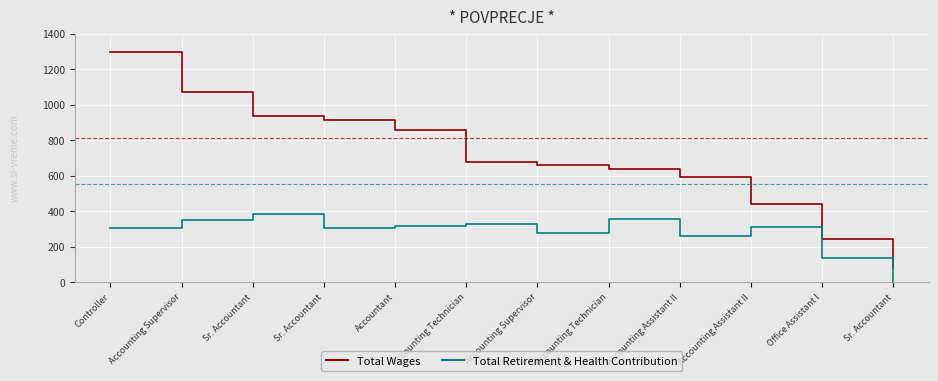

Which series changed the most between Accounting Supervisor and Sr. Accountant?

Total Wages